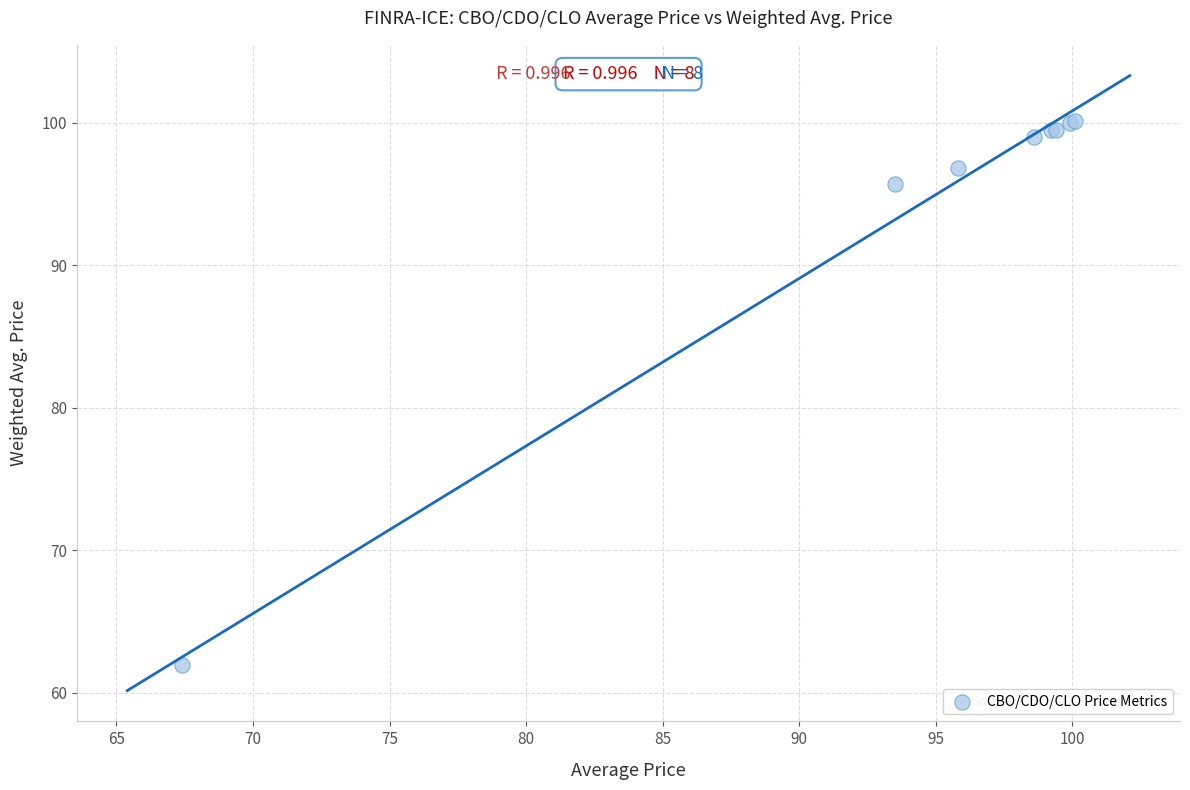

What Y value in the scatter plot is closest to 81?

95.7